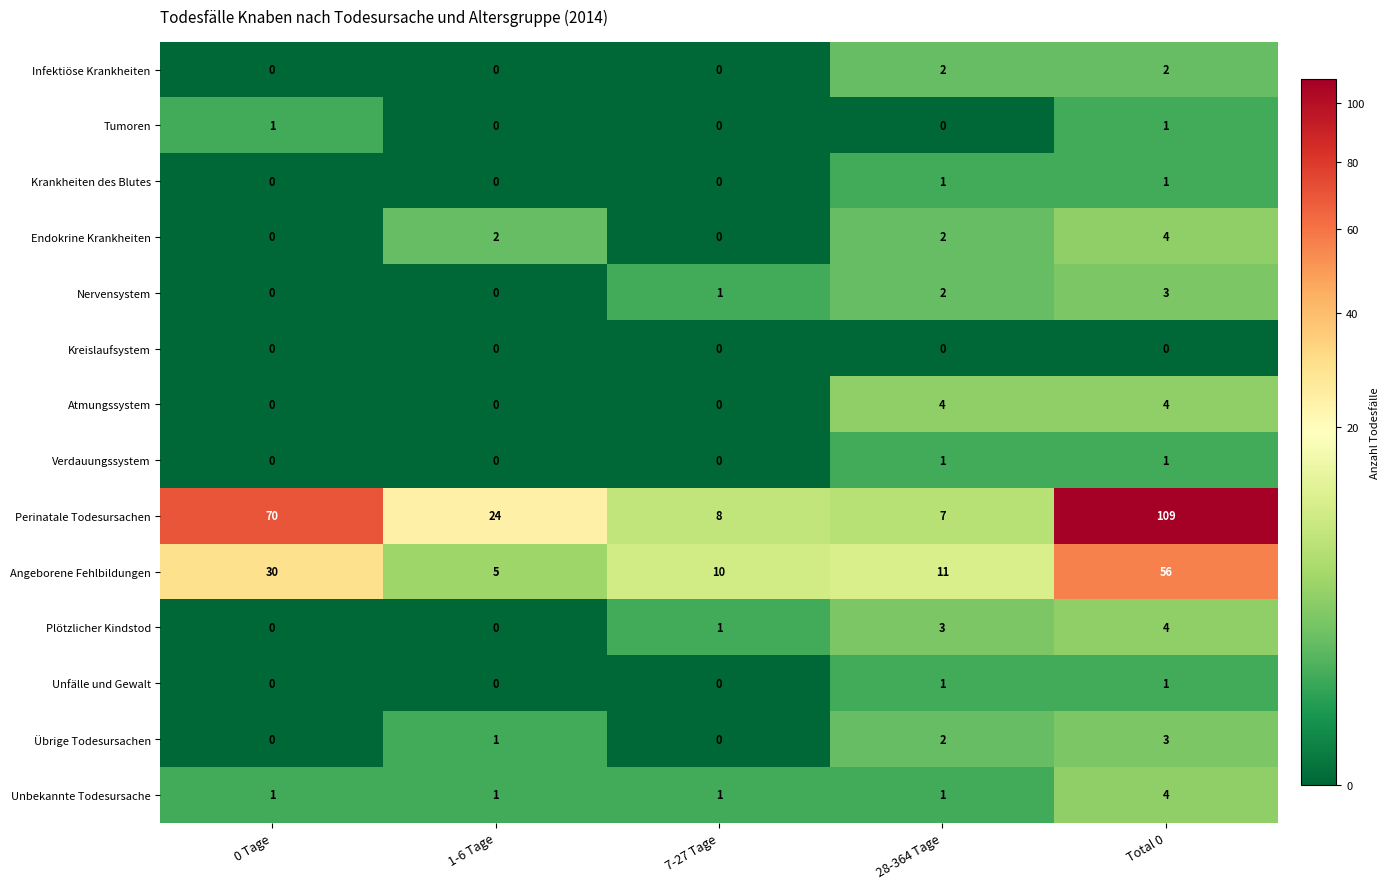

What is the sum of all Atmungssystem values?

8